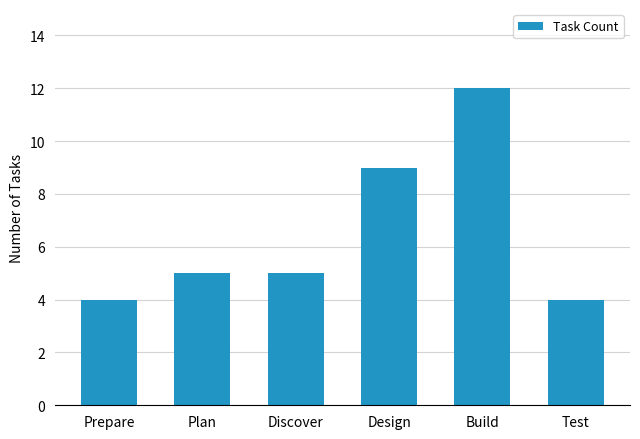

What is the minimum value shown in the chart?

4